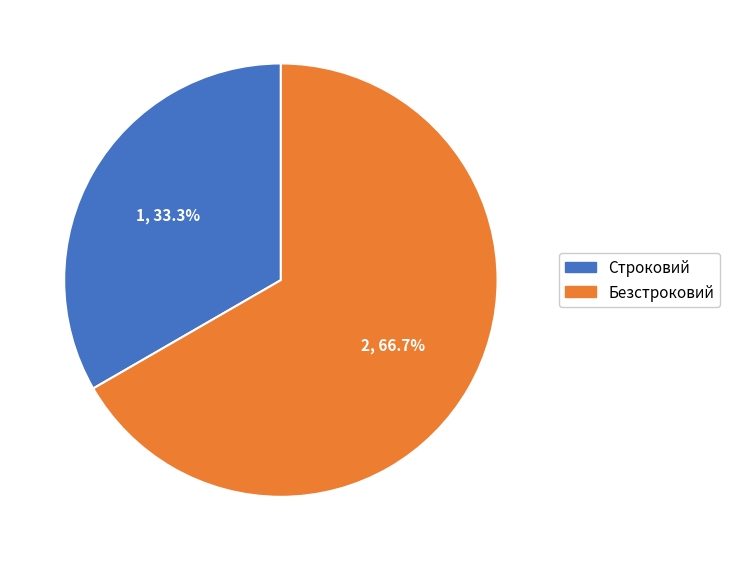

Combined, what portion of the pie is Строковий and Безстроковий?

100.0%